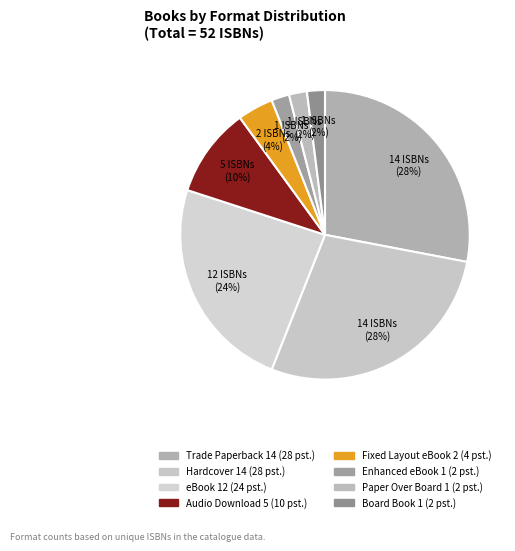

How many segments does this pie chart have?

8